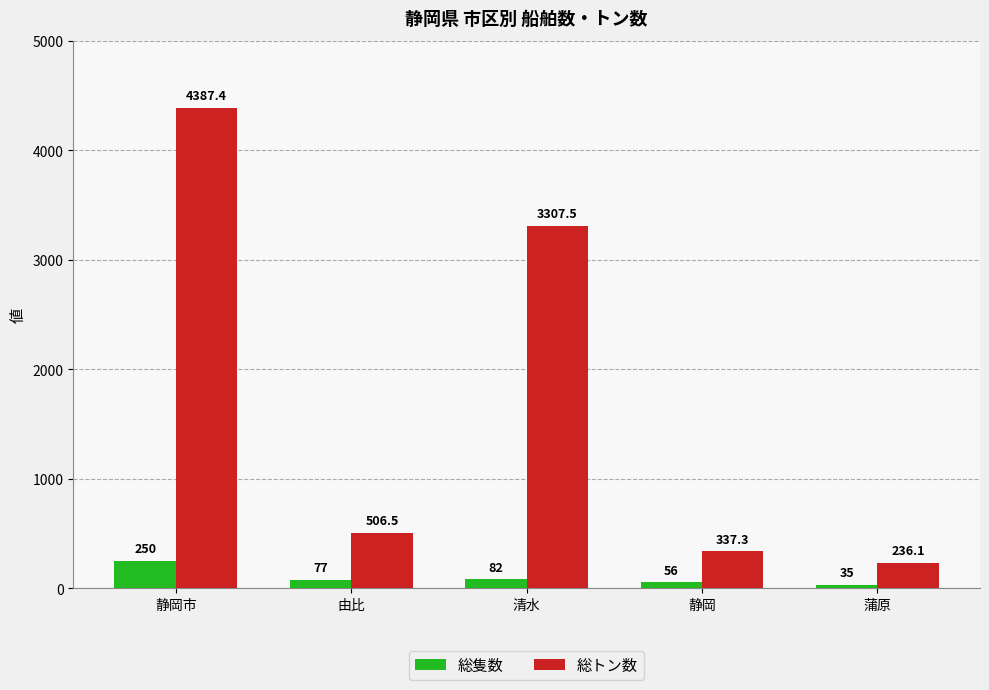

Which series has the widest spread of values?

総トン数